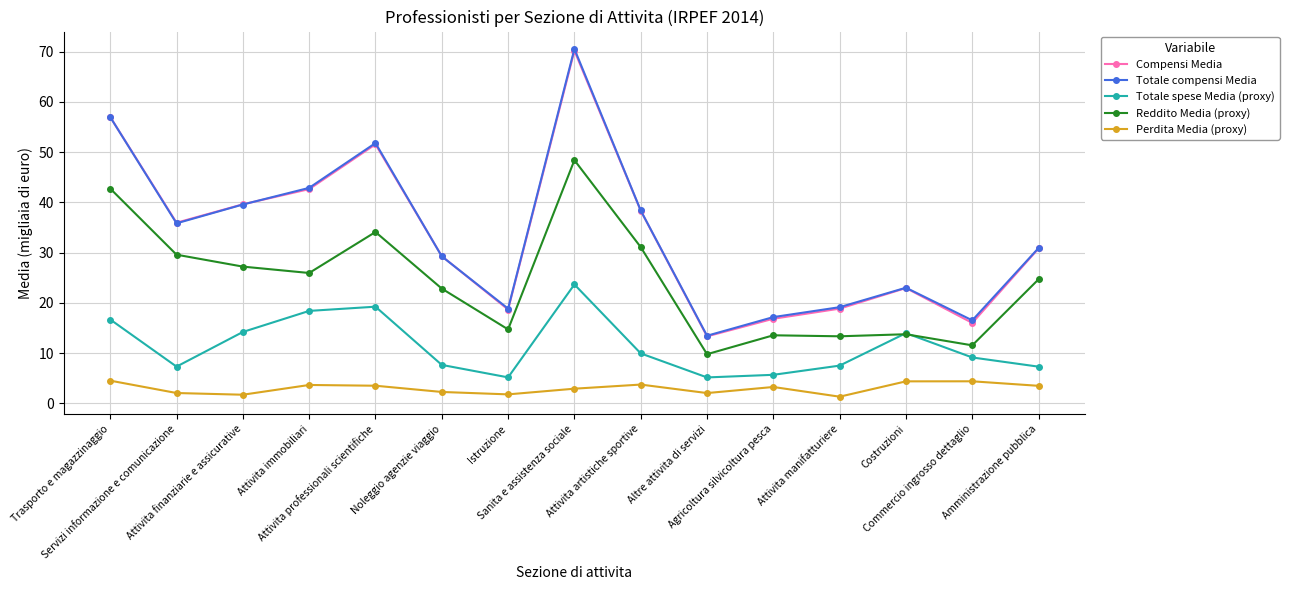

How many values in the Totale compensi Media series exceed 30?

8